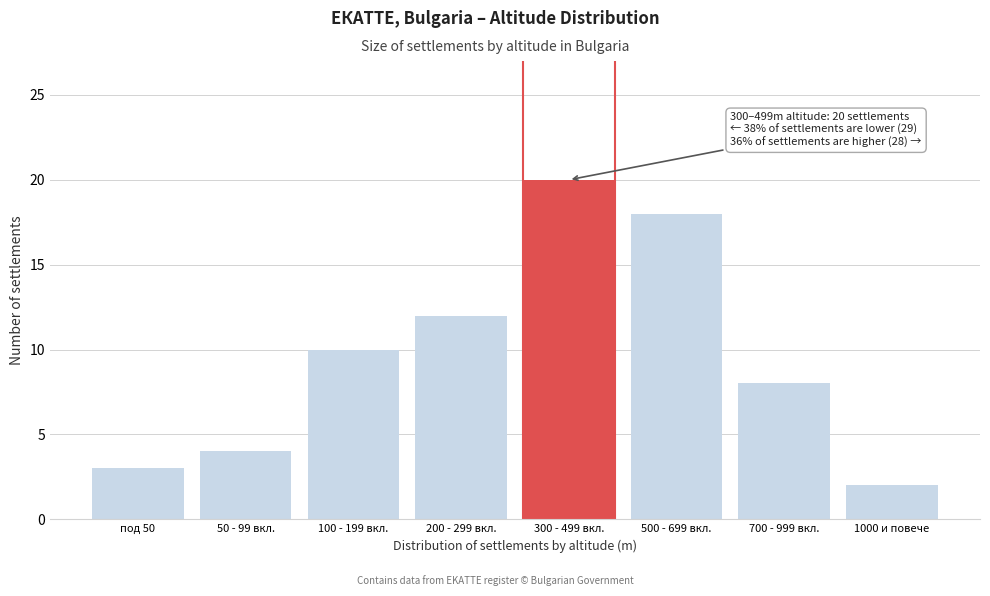

Reading left to right, list all the values displayed in this chart.

3	4	10	12	20	18	8	2